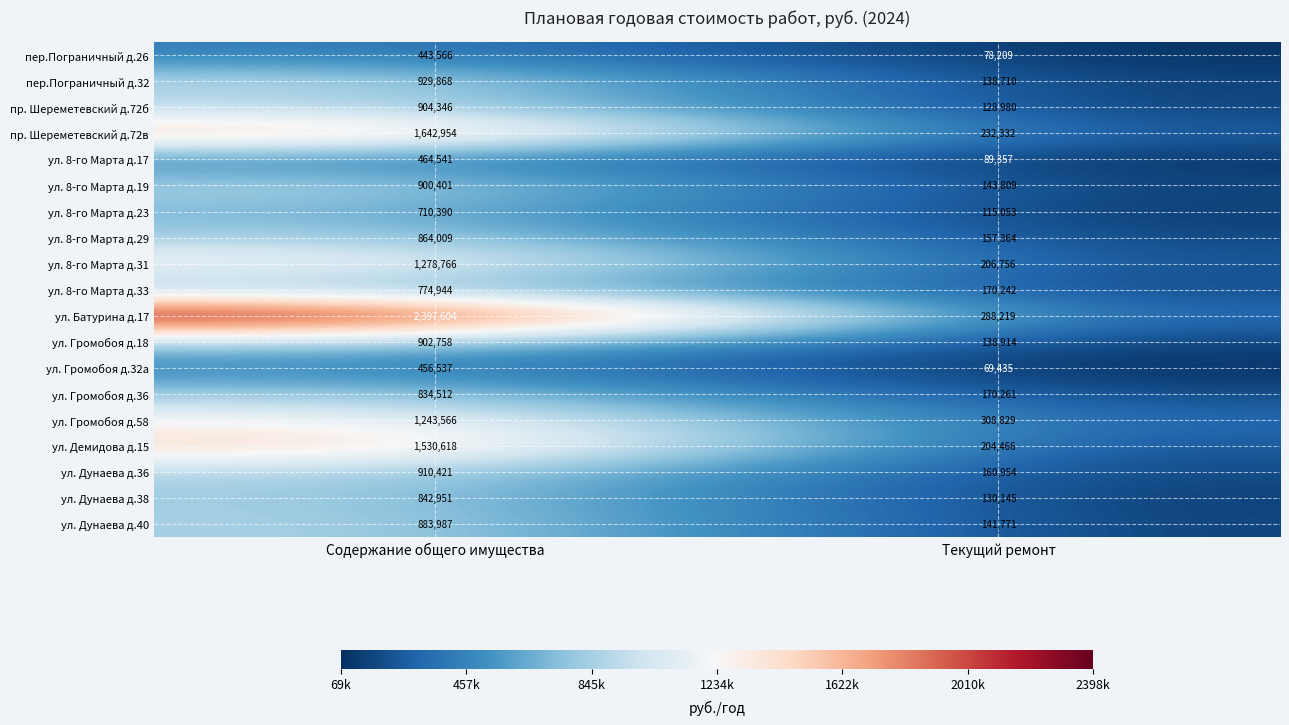

Which category has the lowest value in the ул. 8-го Марта д.17 series?

Текущий ремонт